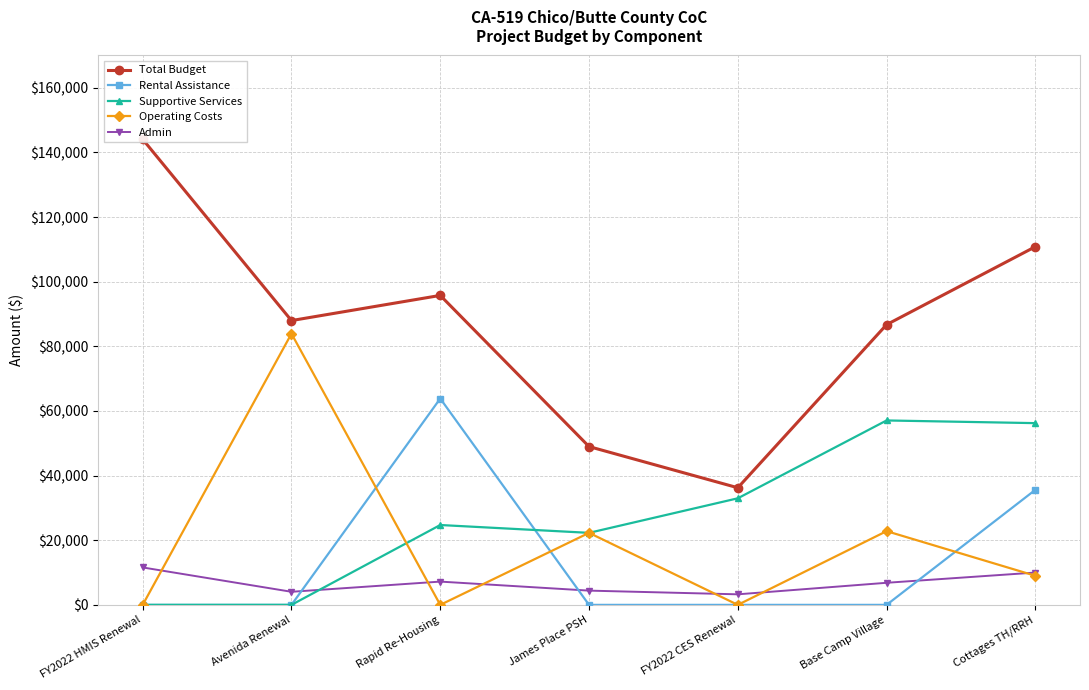

Reading left to right, list all the values displayed in this chart.

Total Budget: FY2022 HMIS Renewal=144080	Avenida Renewal=87981	Rapid Re-Housing=95765	James Place PSH=48983	FY2022 CES Renewal=36241	Base Camp Village=86718	Cottages TH/RRH=110843
Rental Assistance: FY2022 HMIS Renewal=0	Avenida Renewal=0	Rapid Re-Housing=63852	James Place PSH=0	FY2022 CES Renewal=0	Base Camp Village=0	Cottages TH/RRH=35604
Supportive Services: FY2022 HMIS Renewal=0	Avenida Renewal=0	Rapid Re-Housing=24713	James Place PSH=22287	FY2022 CES Renewal=32979	Base Camp Village=57070	Cottages TH/RRH=56239
Operating Costs: FY2022 HMIS Renewal=0	Avenida Renewal=83934	Rapid Re-Housing=0	James Place PSH=22287	FY2022 CES Renewal=0	Base Camp Village=22814	Cottages TH/RRH=9000
Admin: FY2022 HMIS Renewal=11581	Avenida Renewal=4047	Rapid Re-Housing=7200	James Place PSH=4409	FY2022 CES Renewal=3262	Base Camp Village=6834	Cottages TH/RRH=10000